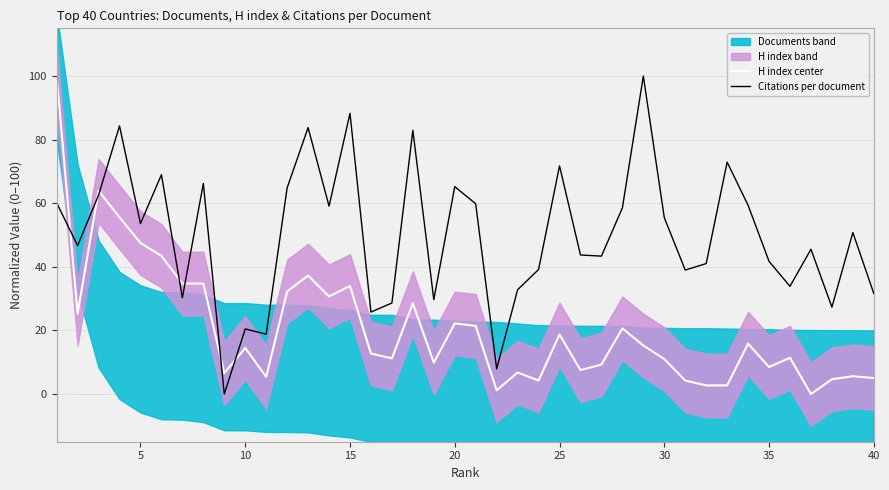

Between 37 and 35, which is larger?

35